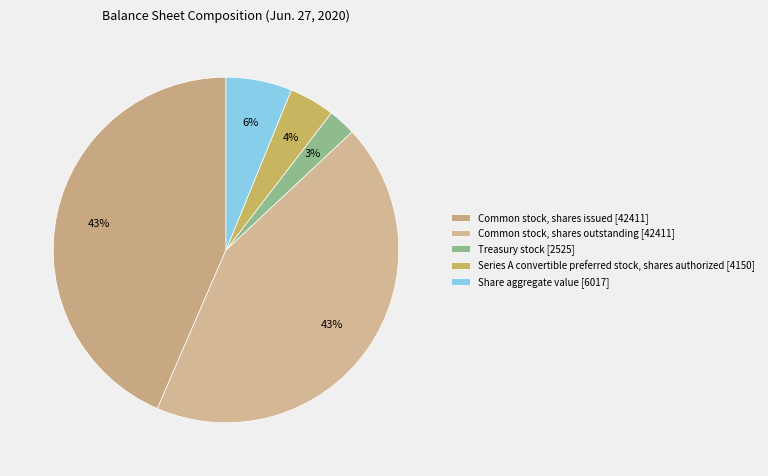

Rank the categories by value from highest to lowest.

Common stock, shares issued, Common stock, shares outstanding, Share aggregate value, Series A convertible preferred stock, shares authorized, Treasury stock